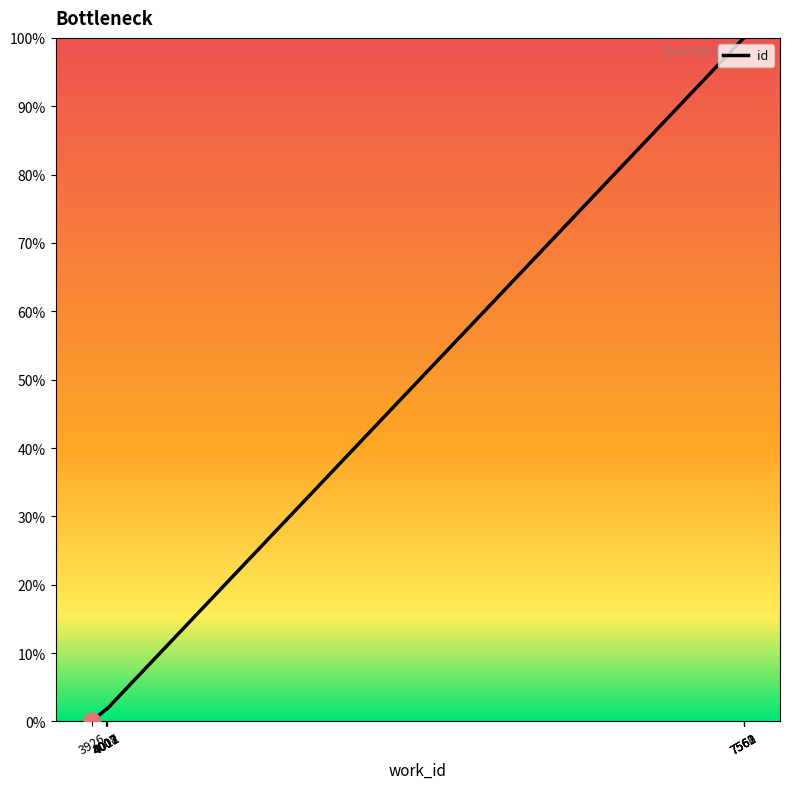

Is it true that the value at 4008 is 2.4?

False